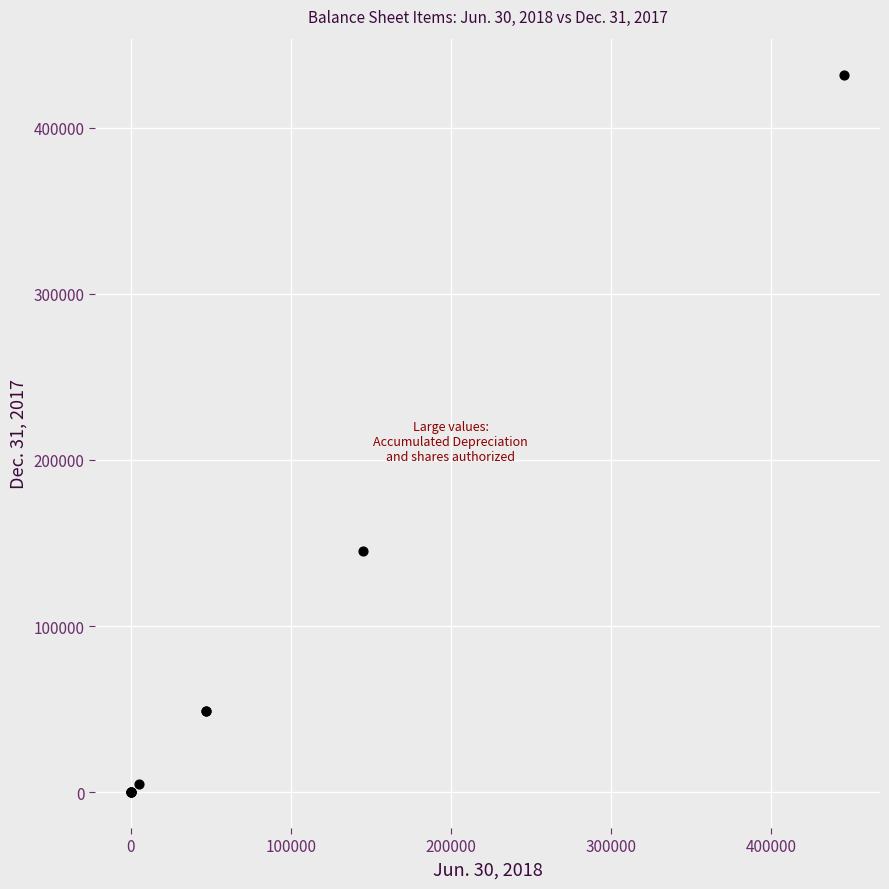

What Y value in the scatter plot is closest to 216021?

145000.0